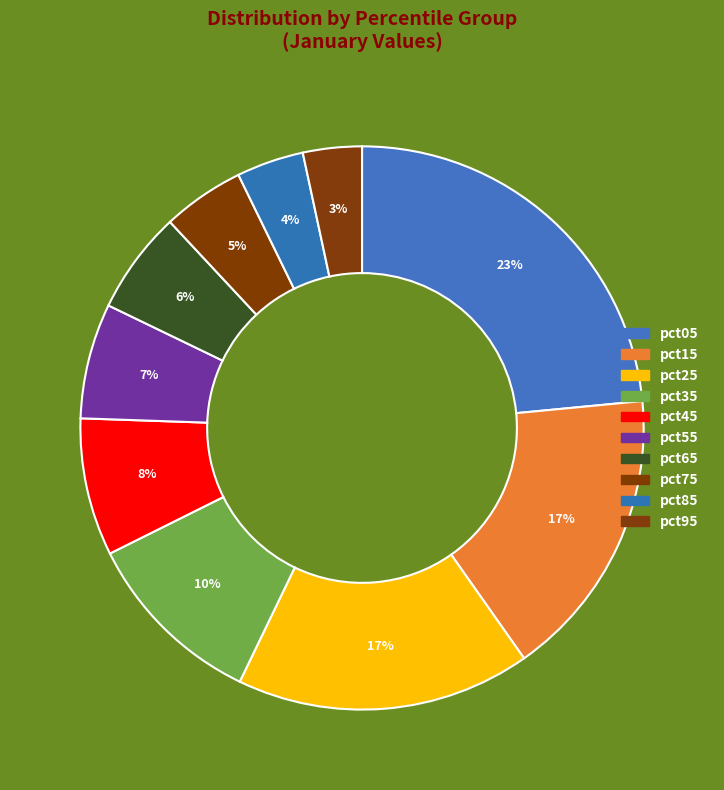

How many segments does this pie chart have?

10